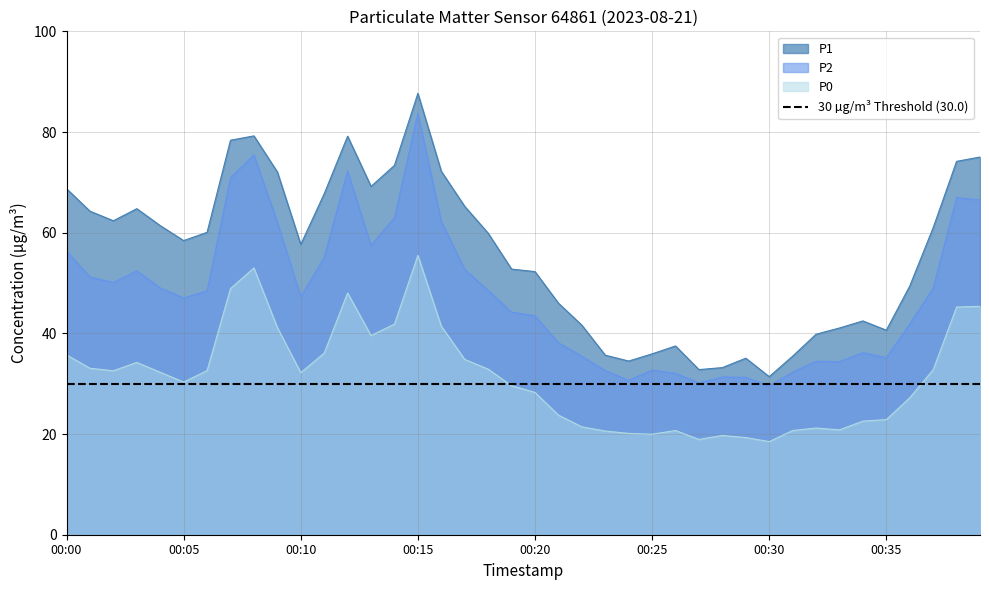

Which series has the largest total across all categories?

P1